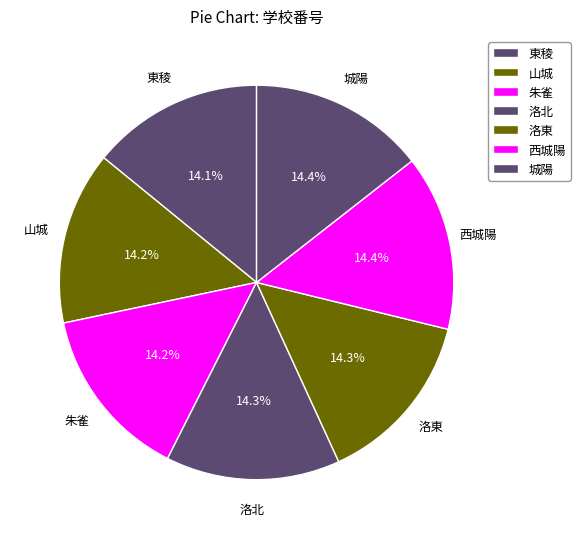

The 西城陽 slice represents 14% of the pie. True or false?

True